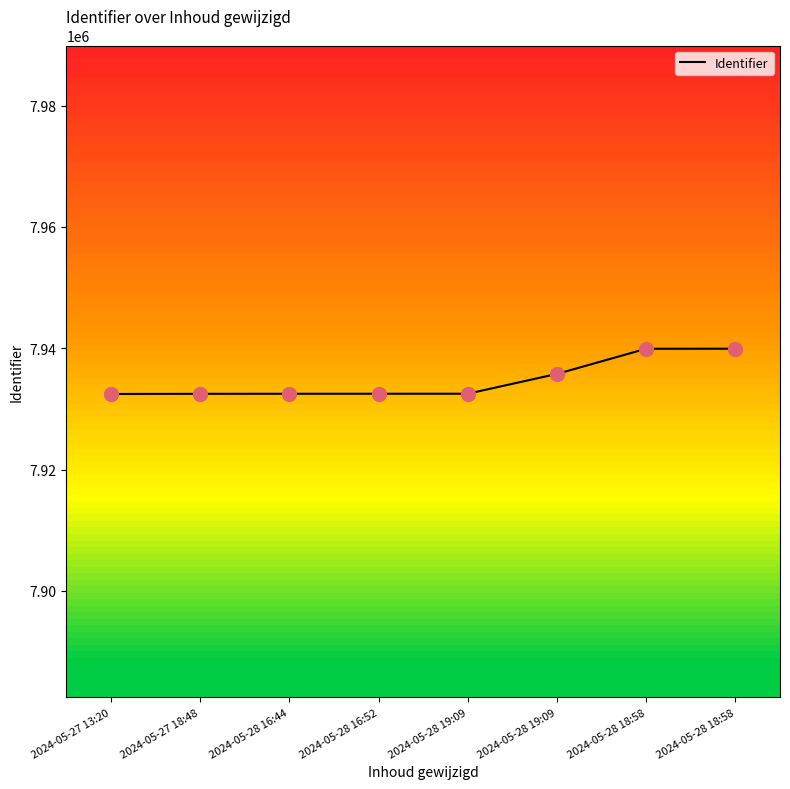

How many values are below 7932503?

4